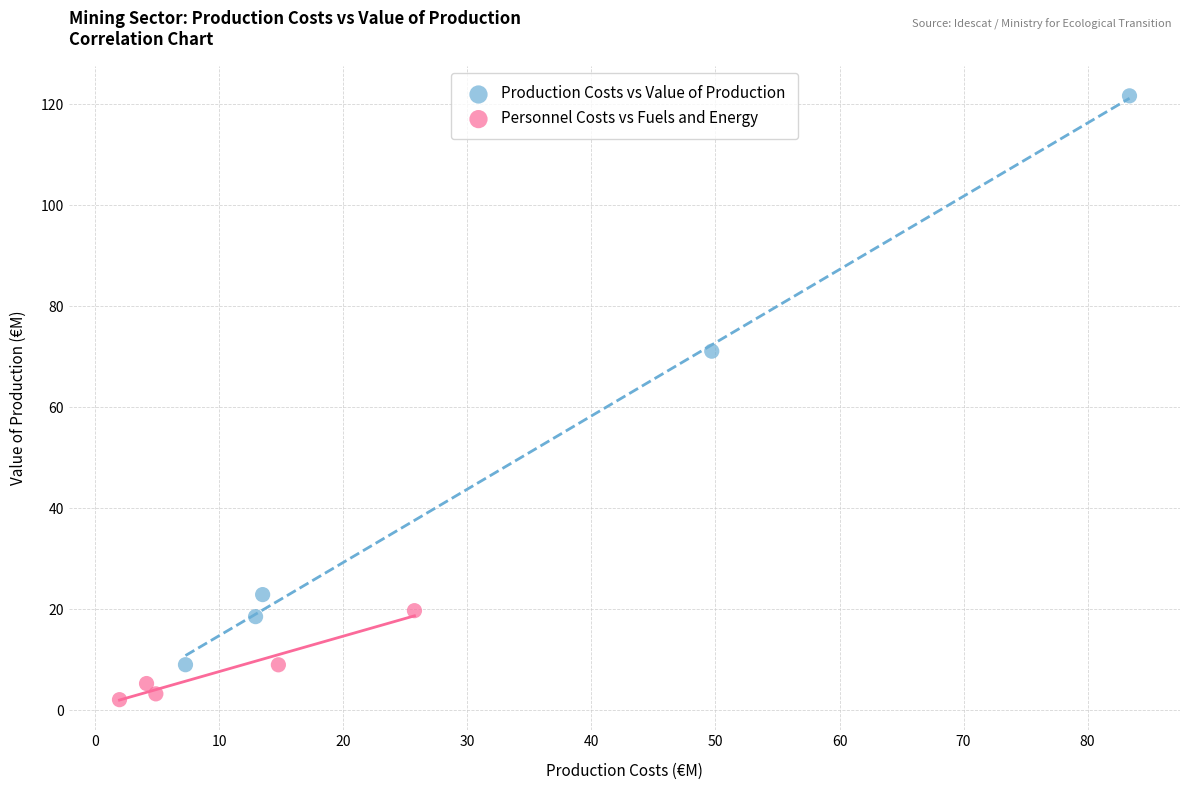

Which series reaches the minimum Y coordinate?

Personnel Costs vs Fuels and Energy